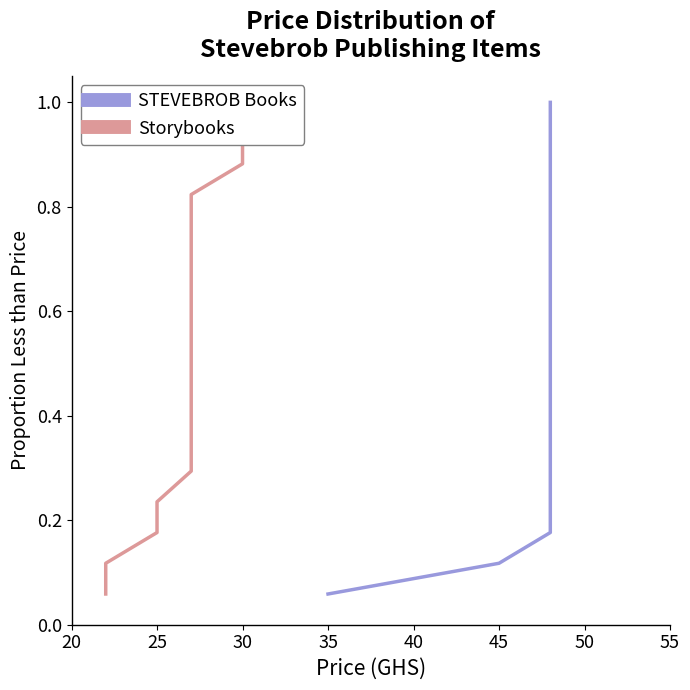

At which label is Storybooks closest to 0?

20